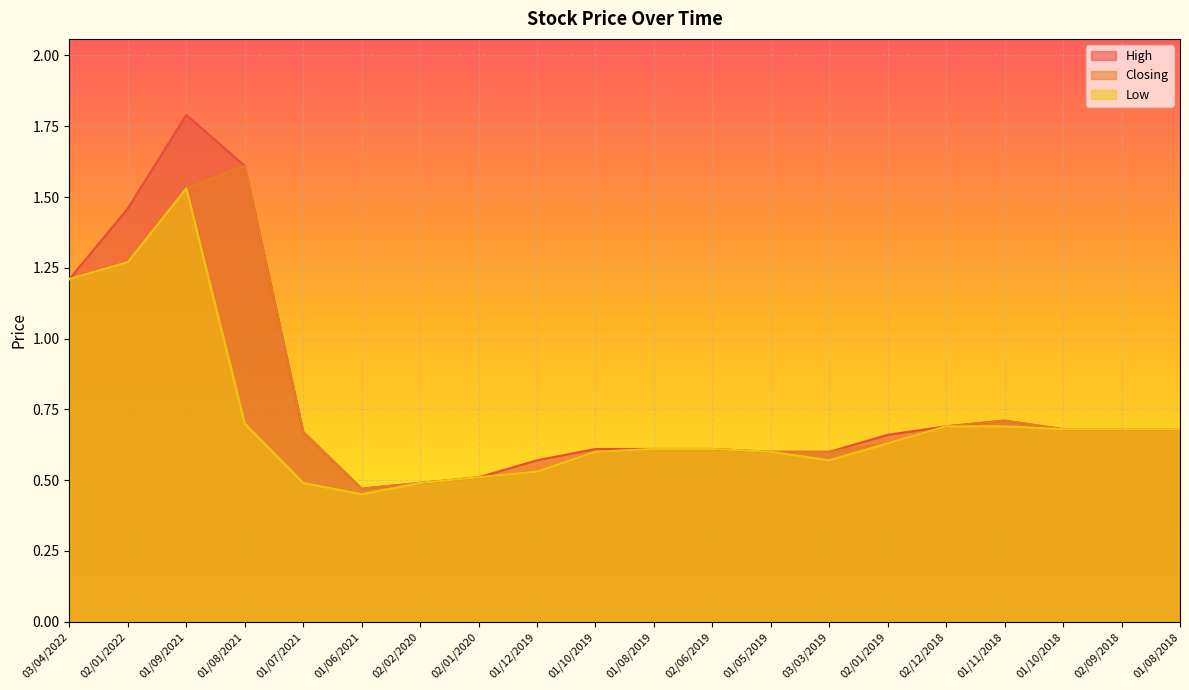

At 01/12/2019, list the series in order from largest to smallest.

High, Closing, Low